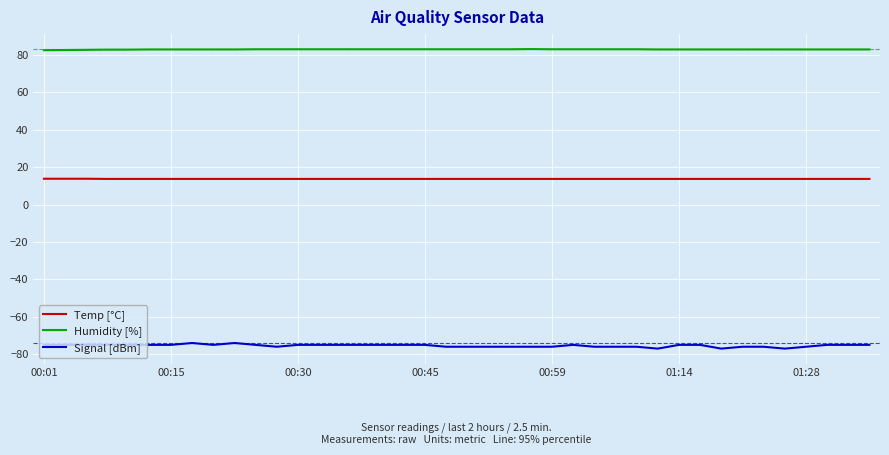

True or false: Signal [dBm] and Temp [°C] cross at least once.

False